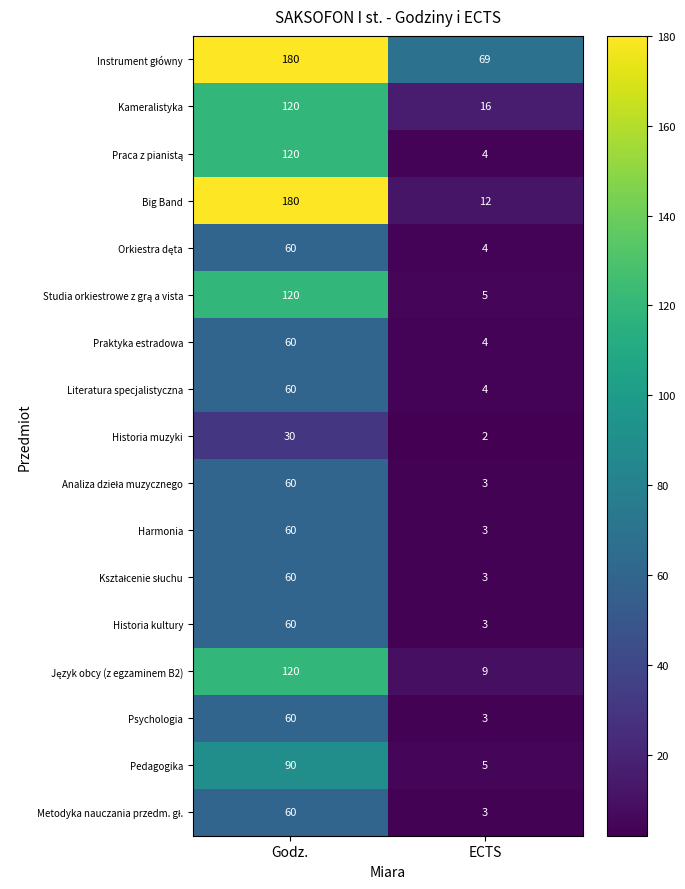

What is the sum of the Praktyka estradowa values at ECTS and Godz.?

64